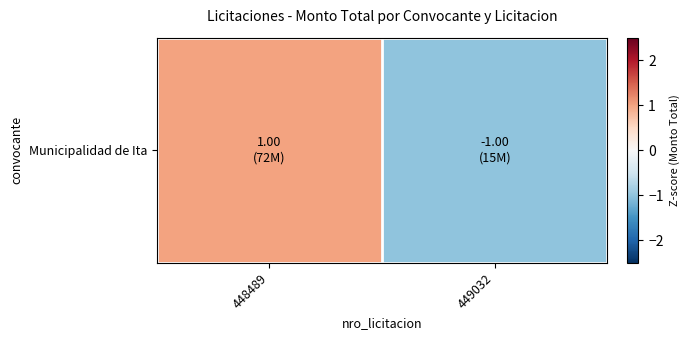

Reading right to left, transcribe all the data shown in this chart.

449032=-1	448489=1